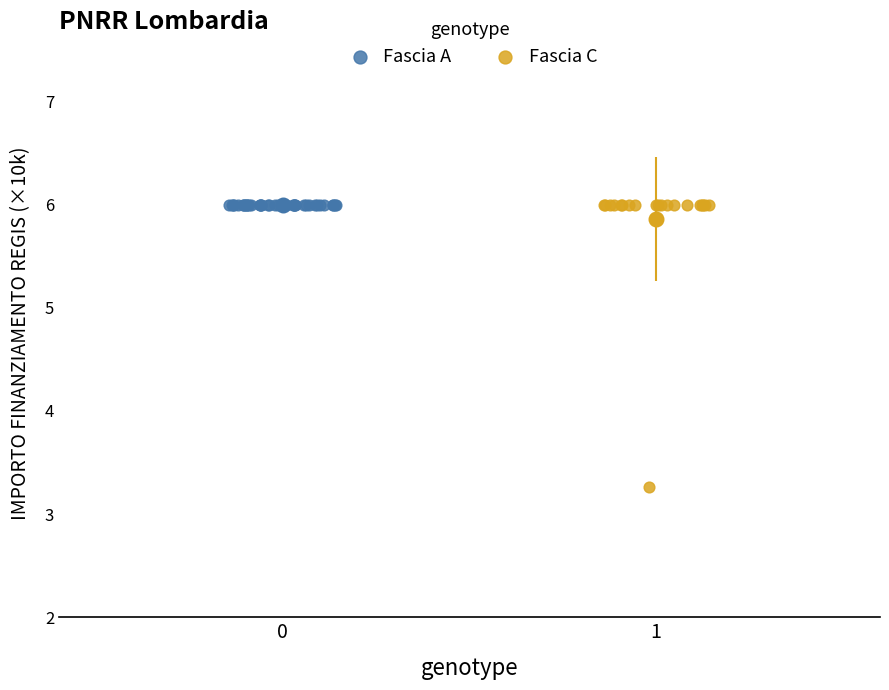

Which series reaches the minimum Y coordinate?

Fascia C